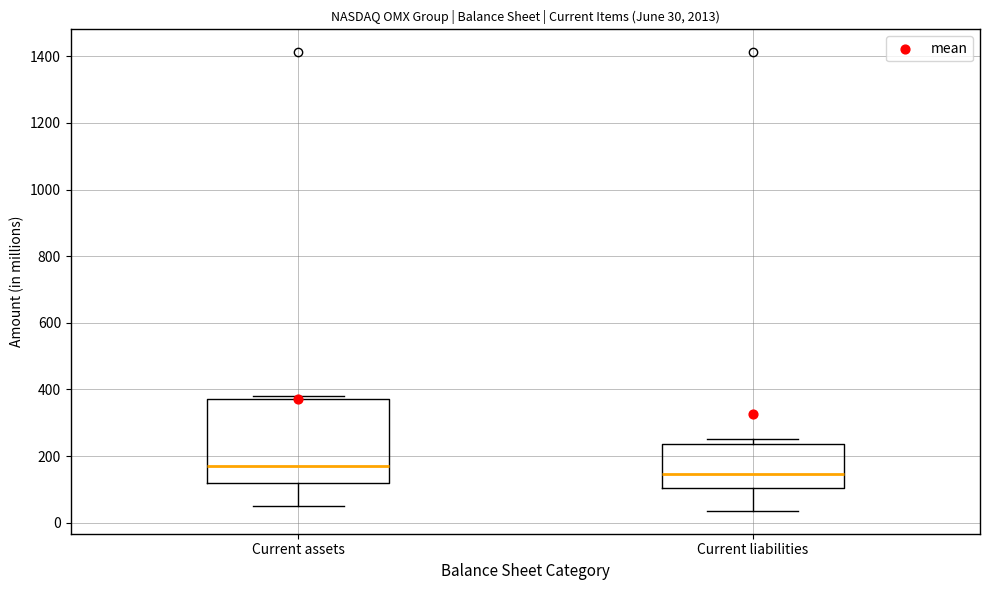

Which box has the lowest median line?

Current liabilities